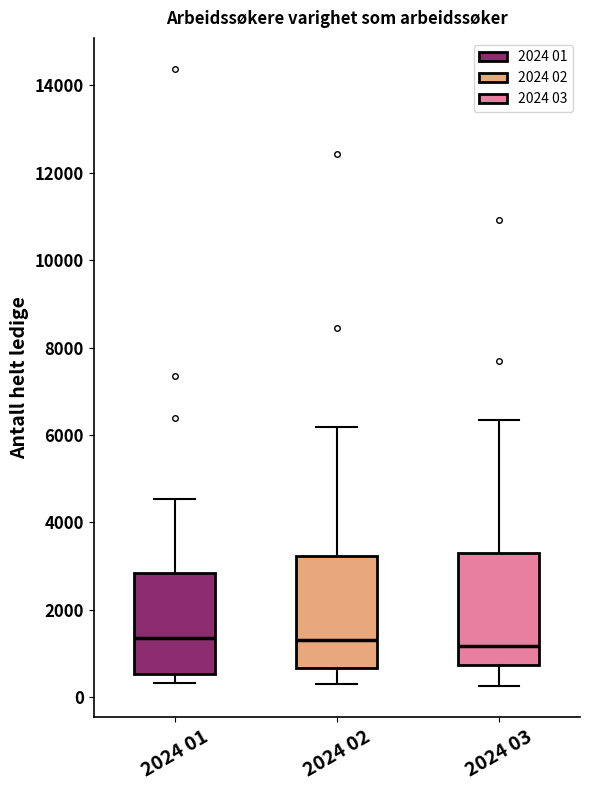

Reading left to right, read every box against the y-axis: the position of its median line, the range the box covers, and the ends of its whiskers. The values are not printed on the chart, so give them approximately, as read against the axis.

2024 01: median 1400, box 600 to 2800, whiskers 400 to 4600
2024 02: median 1400, box 600 to 3200, whiskers 400 to 6200
2024 03: median 1200, box 800 to 3400, whiskers 200 to 6400